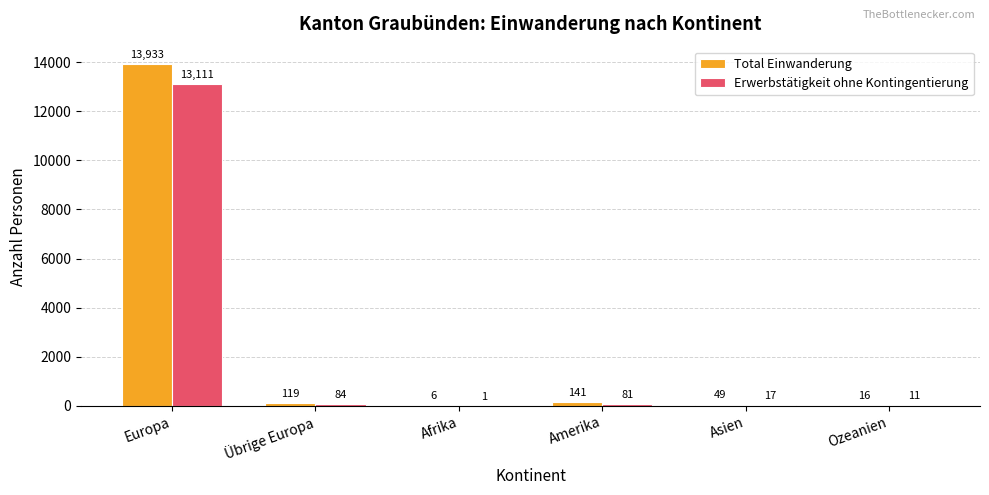

How many series are shown in this chart?

2